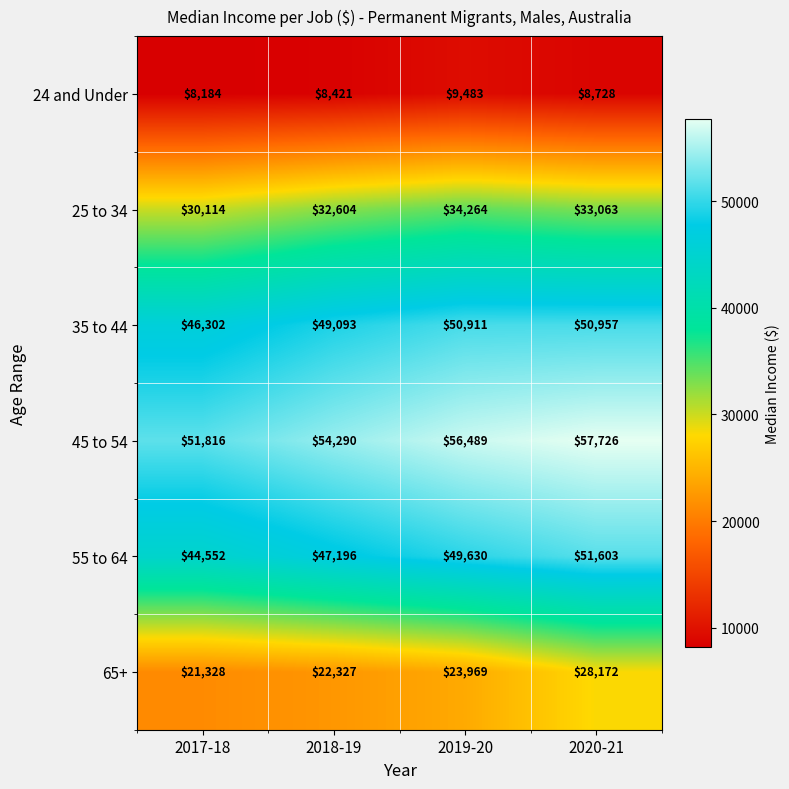

Is it true that 25 to 34 equals 51775 at 2018-19?

False